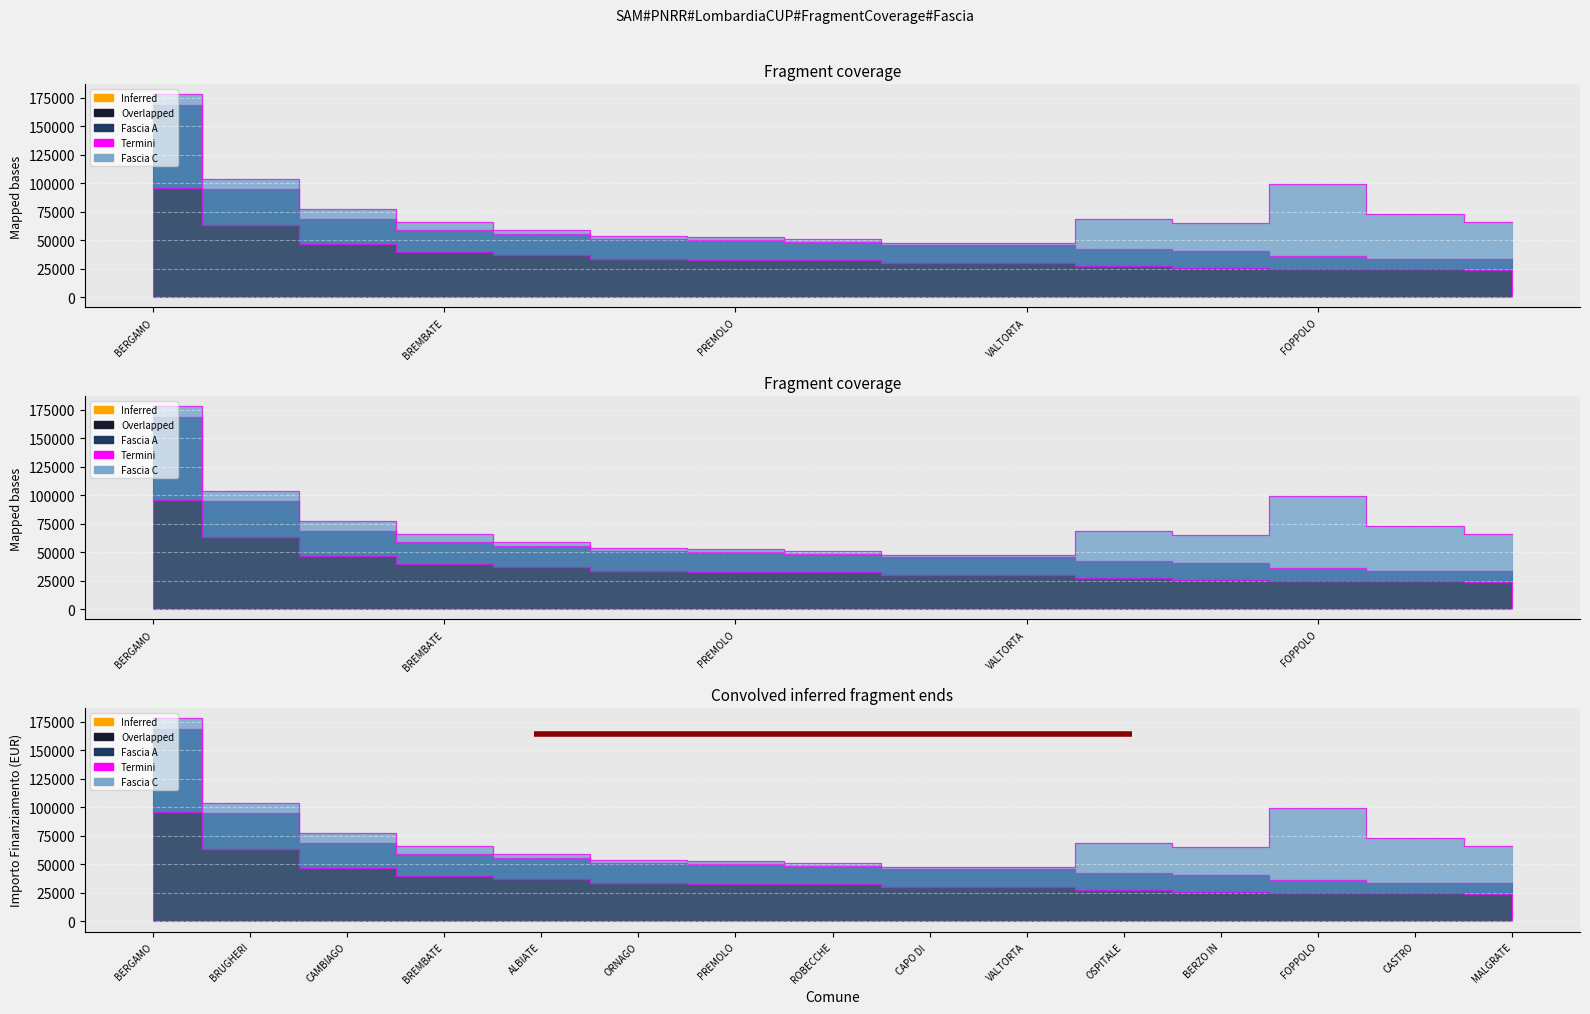

Is the value of Fascia A at CAPO DI PONTE greater than the value of Fascia B at BREMBATE?

No